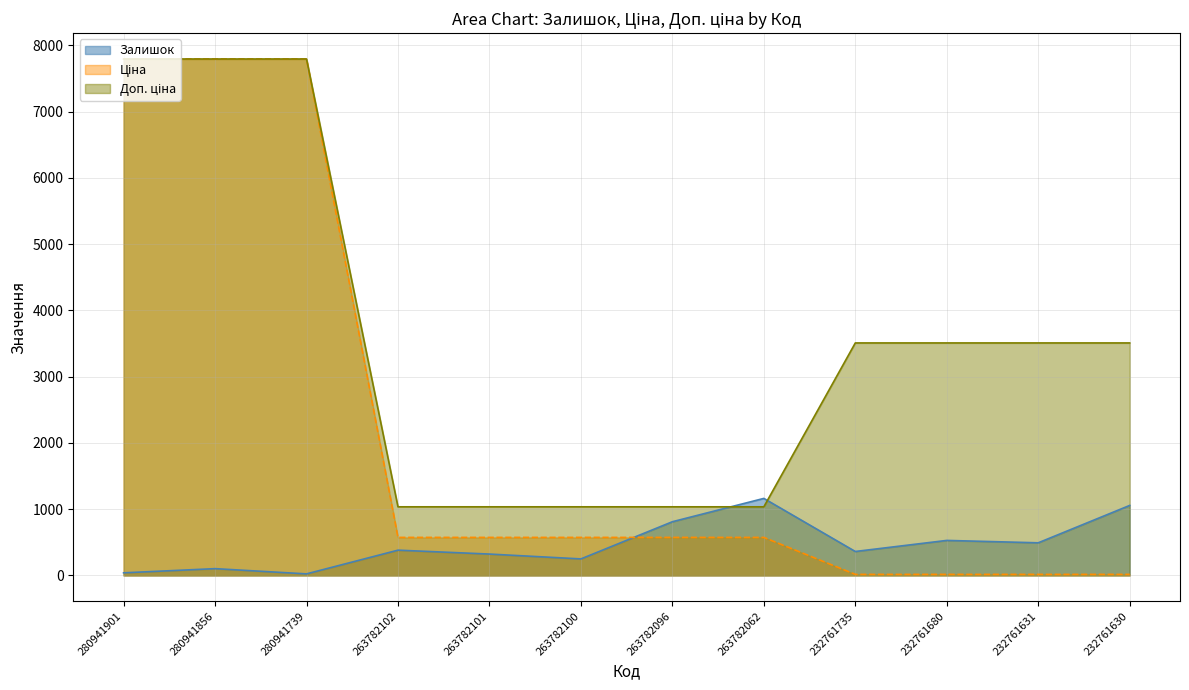

Which category has the highest value across all series?

280941901